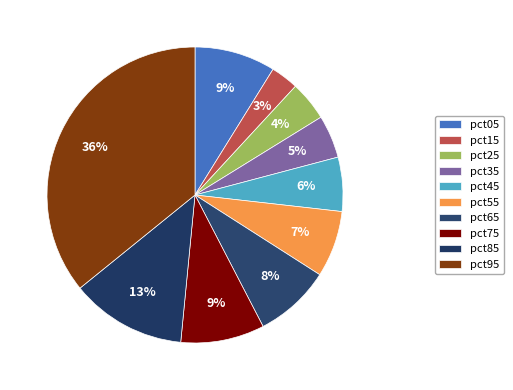

To the nearest percent, what percentage of the pie is pct05?

9%